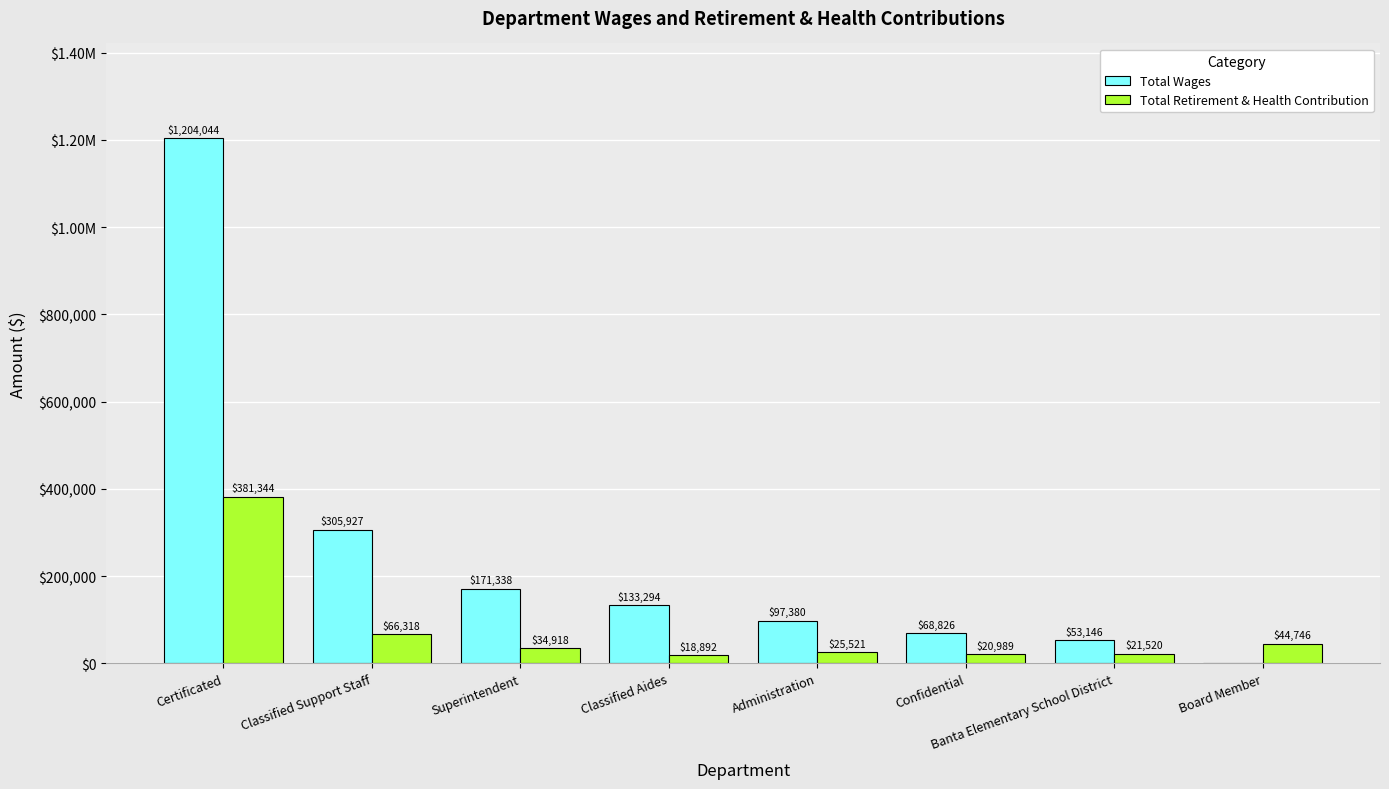

Is it true that Total Wages equals 116150 at Confidential?

False